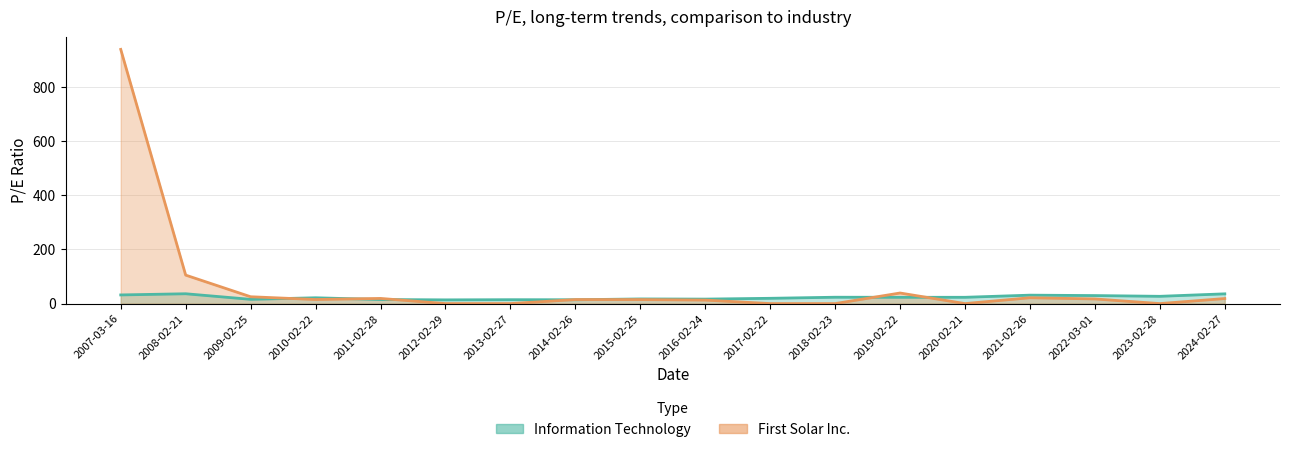

What are all the series names shown in the legend?

Information Technology, First Solar Inc.